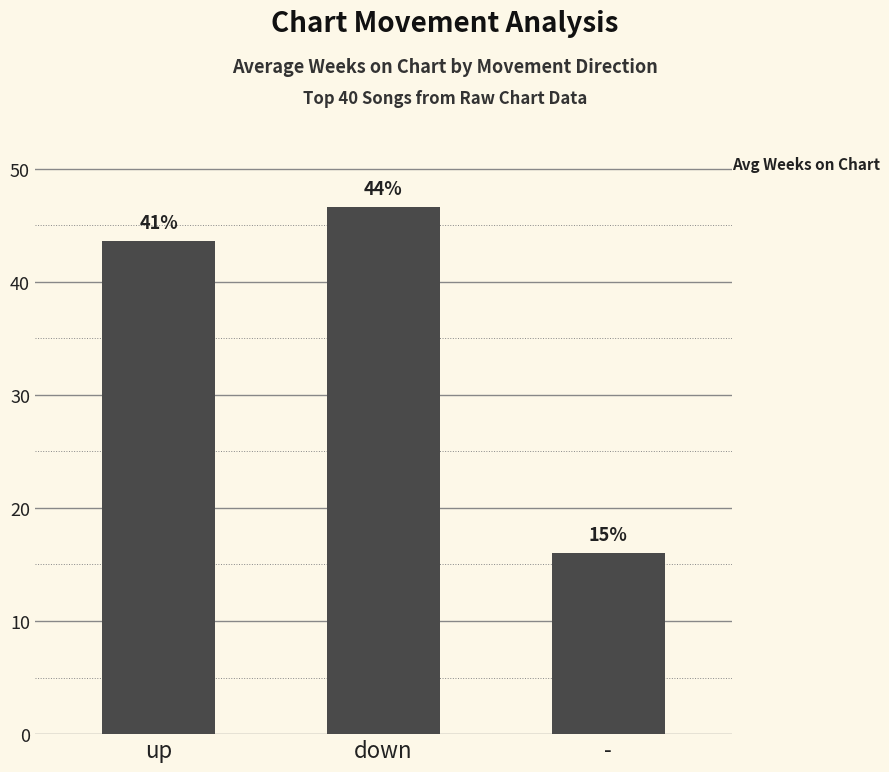

Between up and down, which is larger?

down